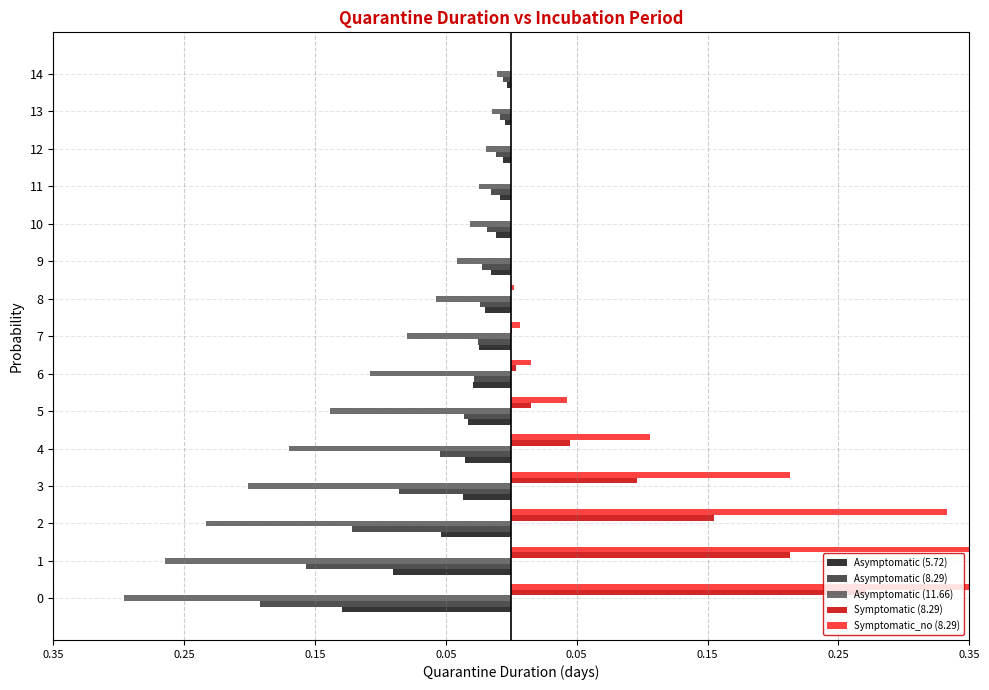

What is the smallest value displayed?

-0.3